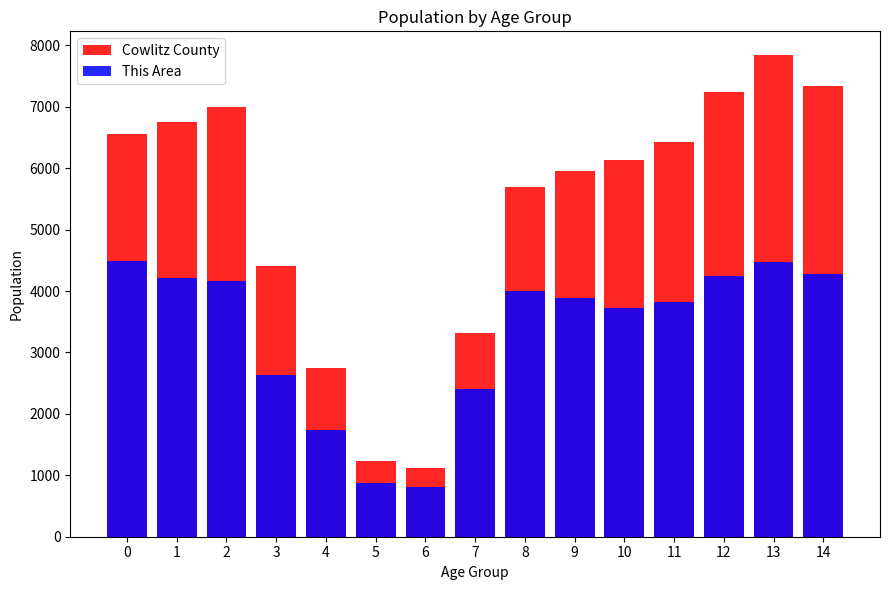

Is it true that This Area equals 4219 at 1?

True